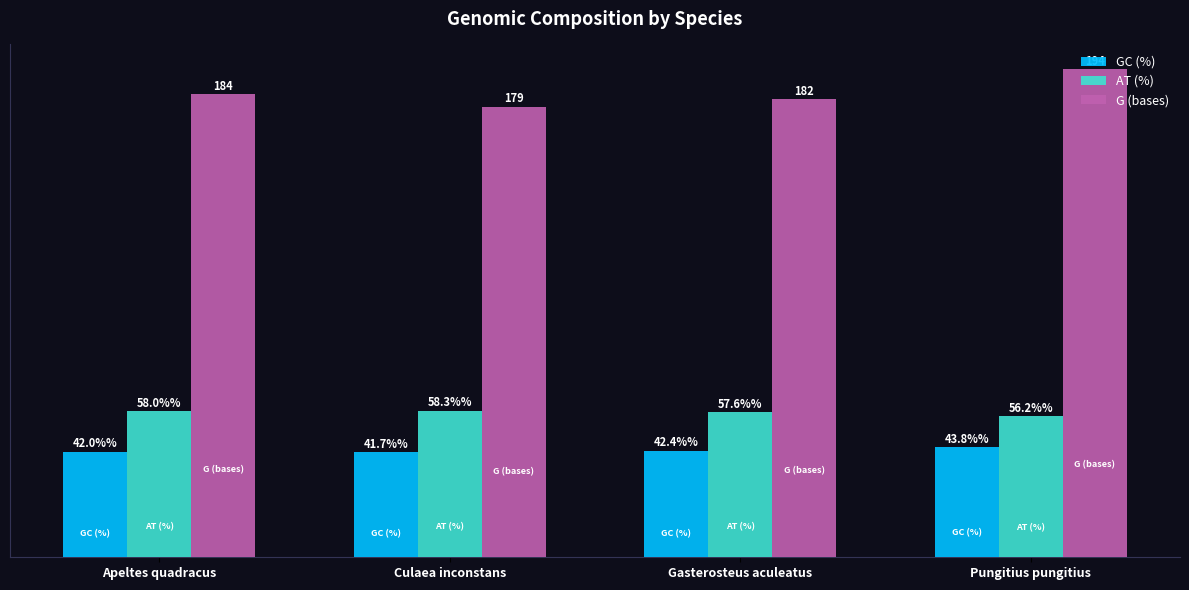

Is the value of GC (%) at Pungitius pungitius greater than the value of AT (%) at Apeltes quadracus?

No